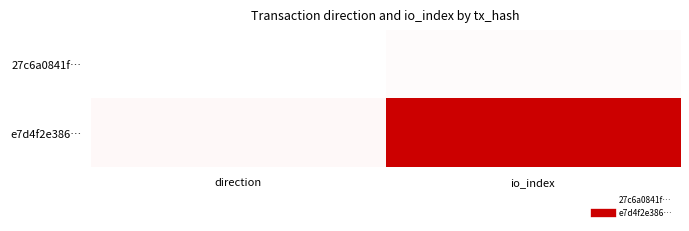

Between direction and io_index, which series saw the biggest shift?

e7d4f2e386…